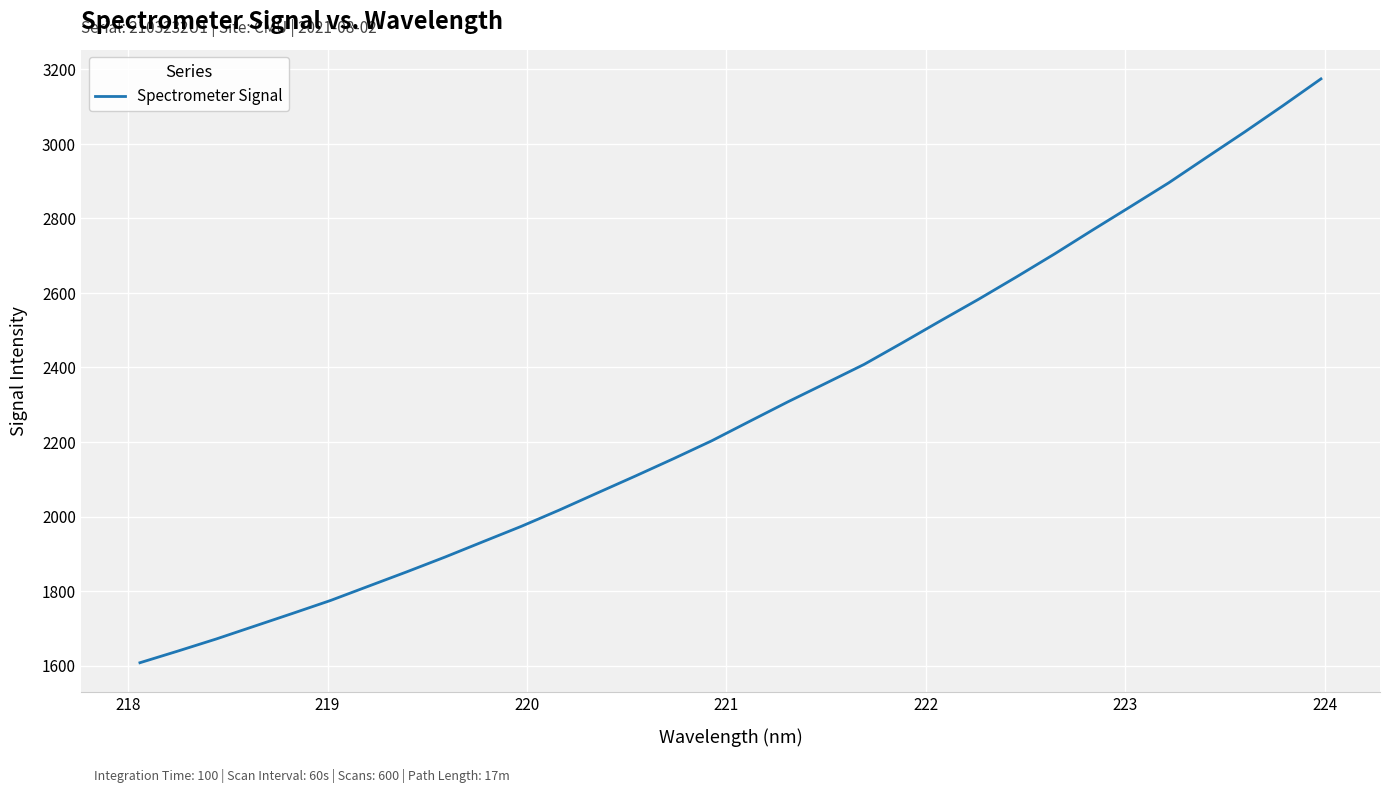

What is the minimum value shown in the chart?

1607.5